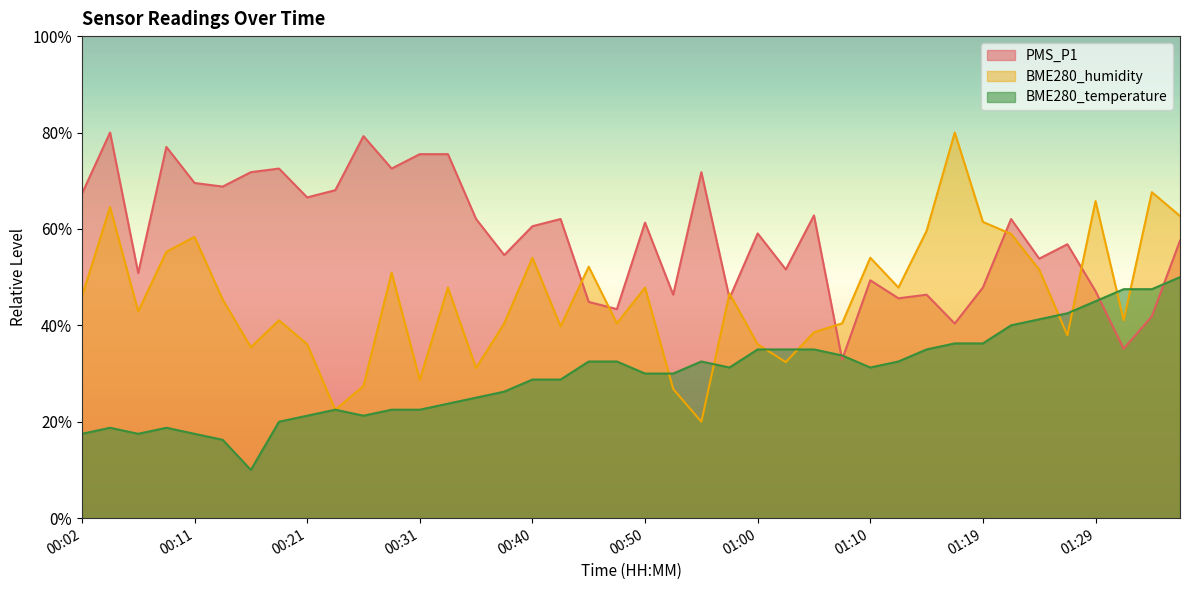

How many distinct data groups are displayed?

3